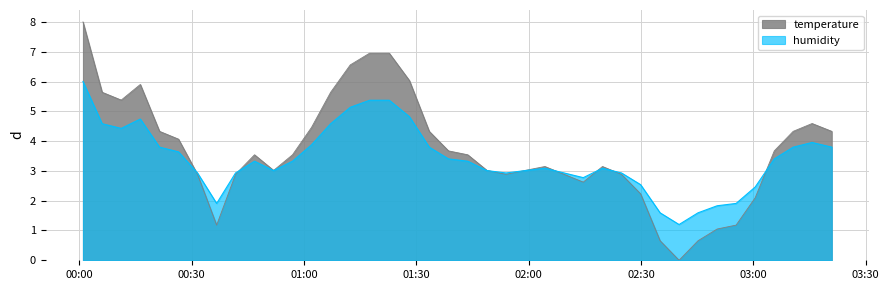

What is the maximum value shown in the chart?

8.0